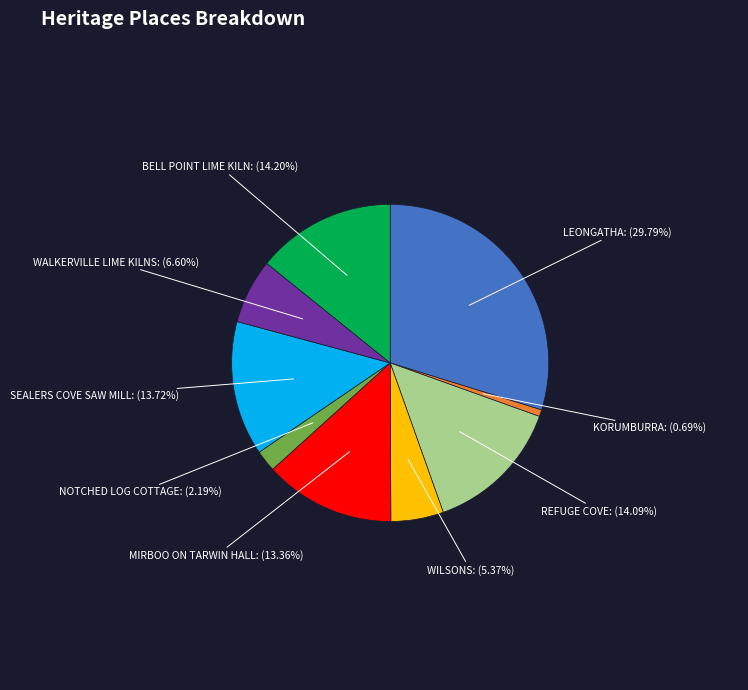

Is there a majority slice in this chart?

No